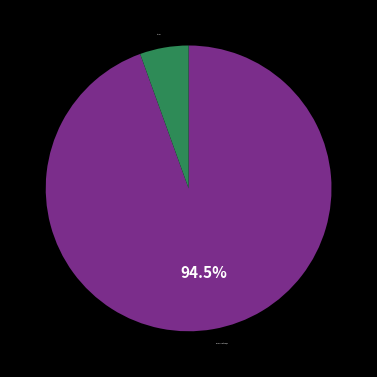

Count the number of slices in the pie.

2